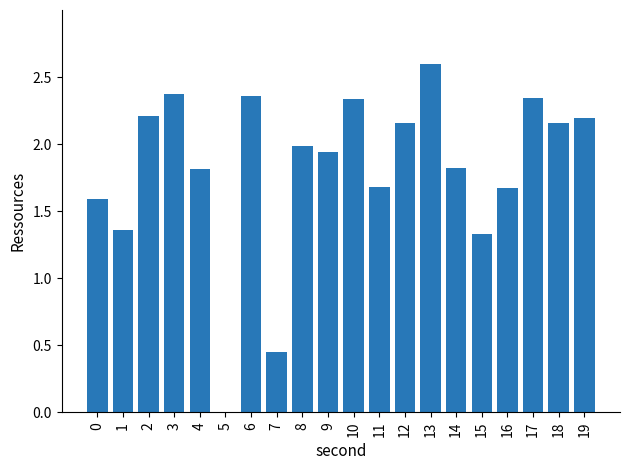

Is it true that the value at 4 is 3.0?

False